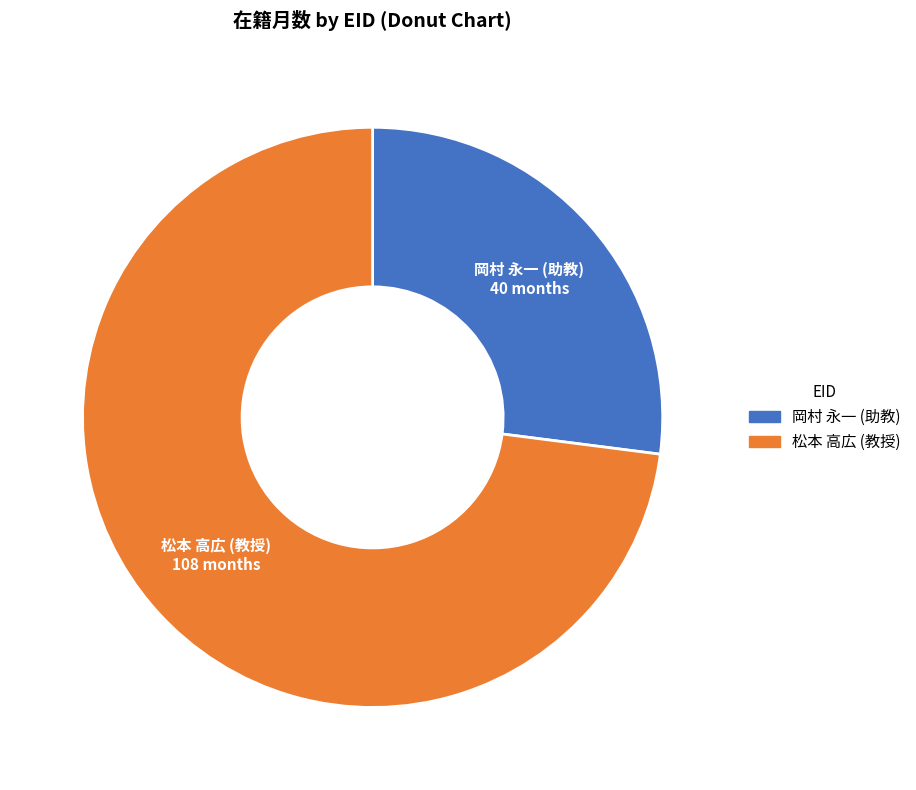

Does any single category account for the majority?

Yes